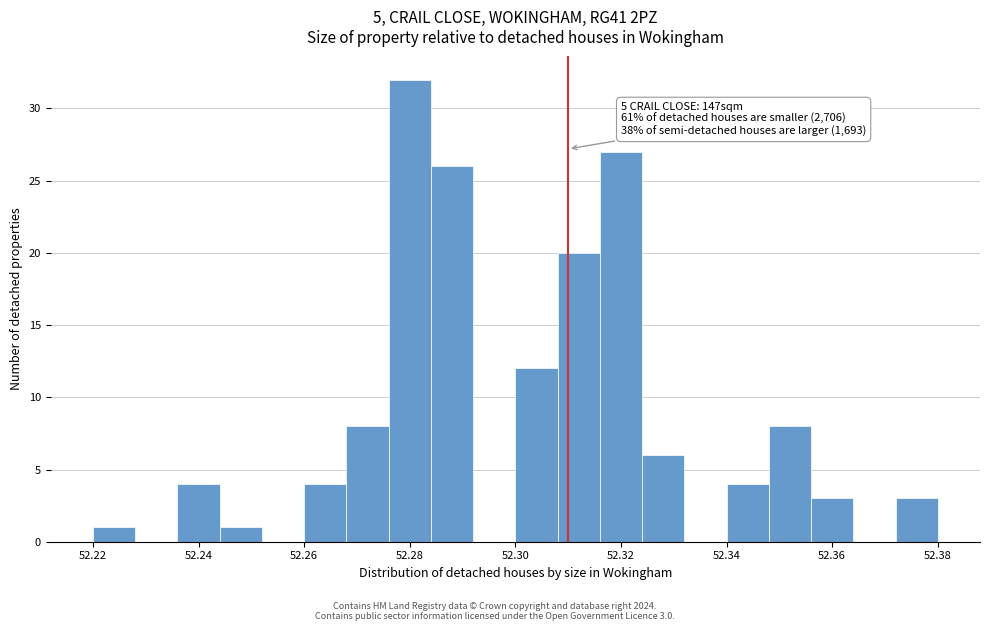

Which range on the x-axis has the tallest bar?

52.276 to 52.284